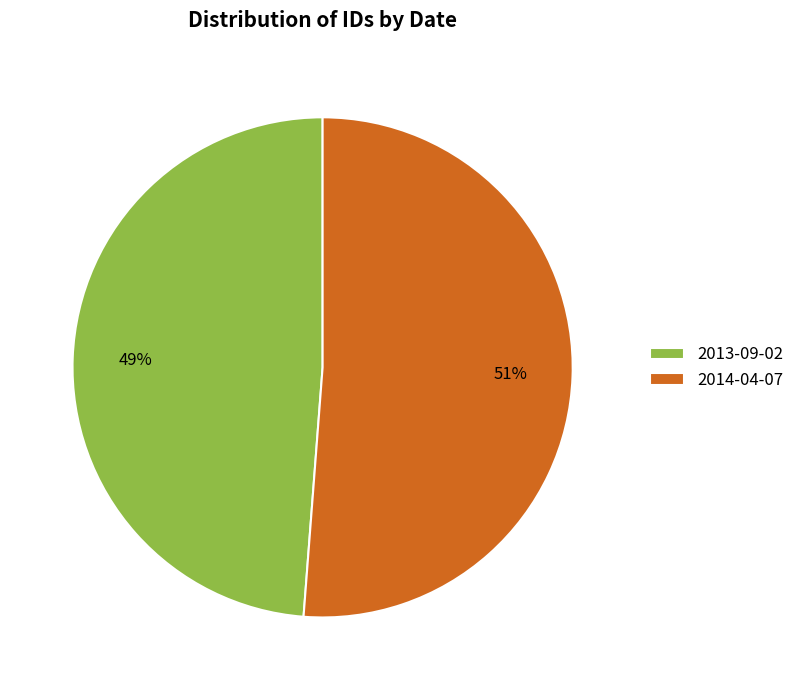

Between 2014-04-07 and 2013-09-02, which is larger?

2014-04-07